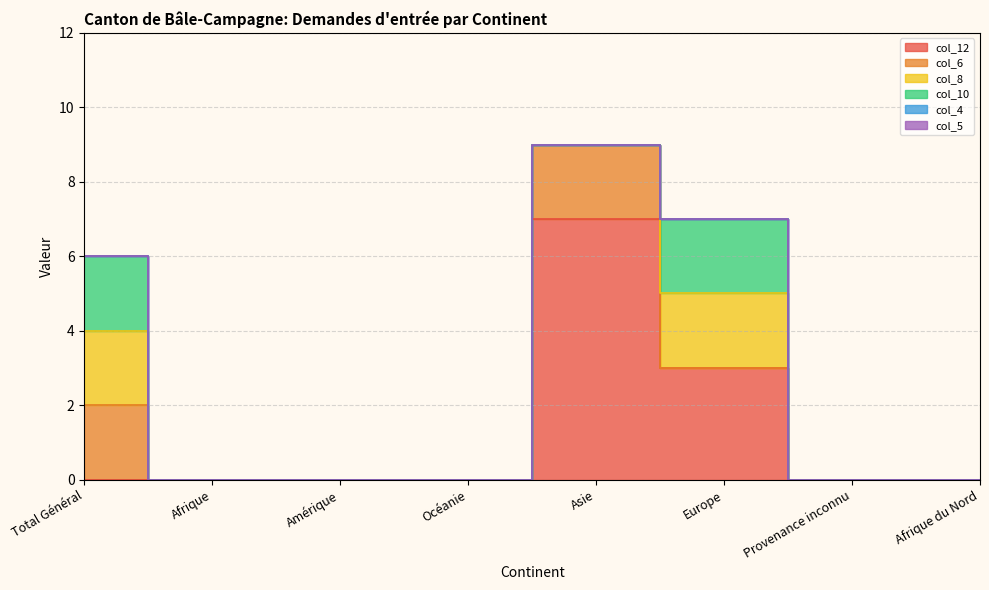

At Amérique, list the series in order from largest to smallest.

col_12, col_6, col_8, col_10, col_4, col_5